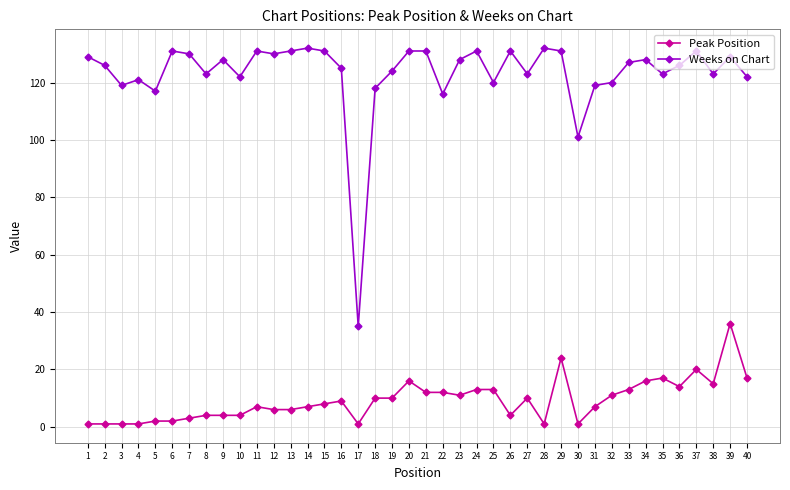

True or false: Peak Position and Weeks on Chart intersect in this chart.

False